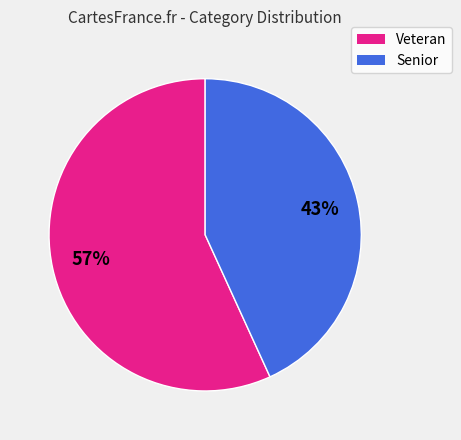

To the nearest percent, what is the difference between the largest and smallest slice percentages?

14%